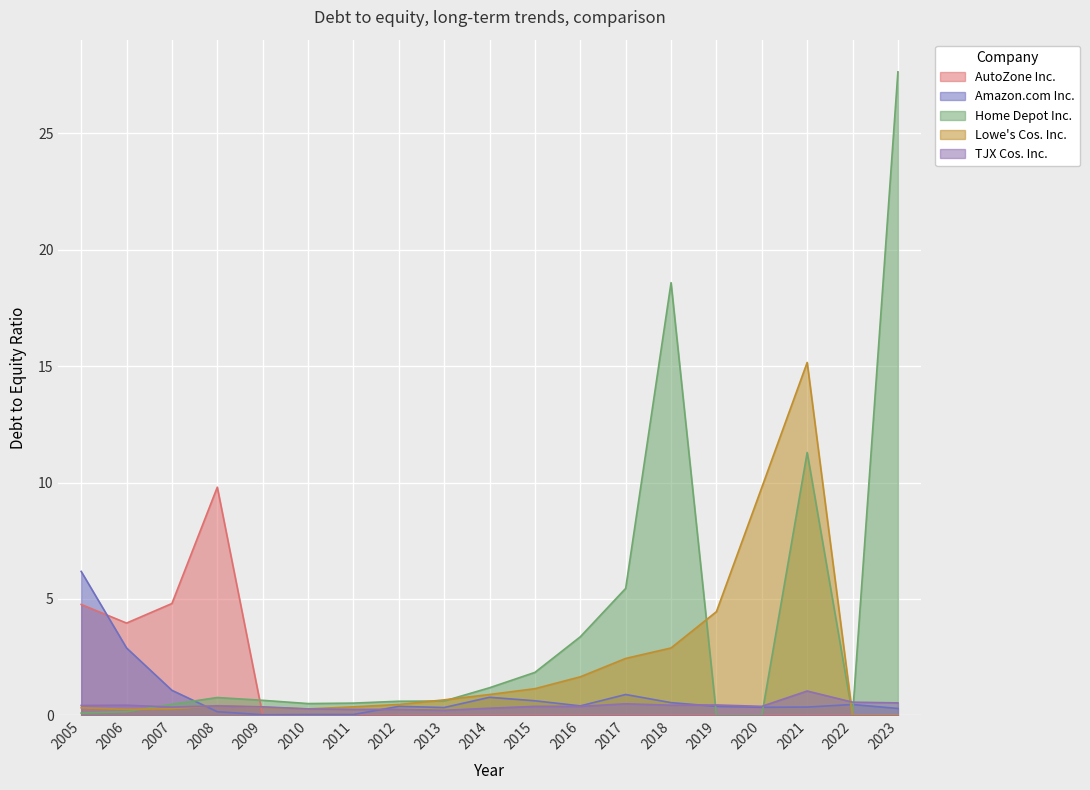

Is the value of Home Depot Inc. at 2013 greater than the value of Amazon.com Inc. at 2018?

Yes